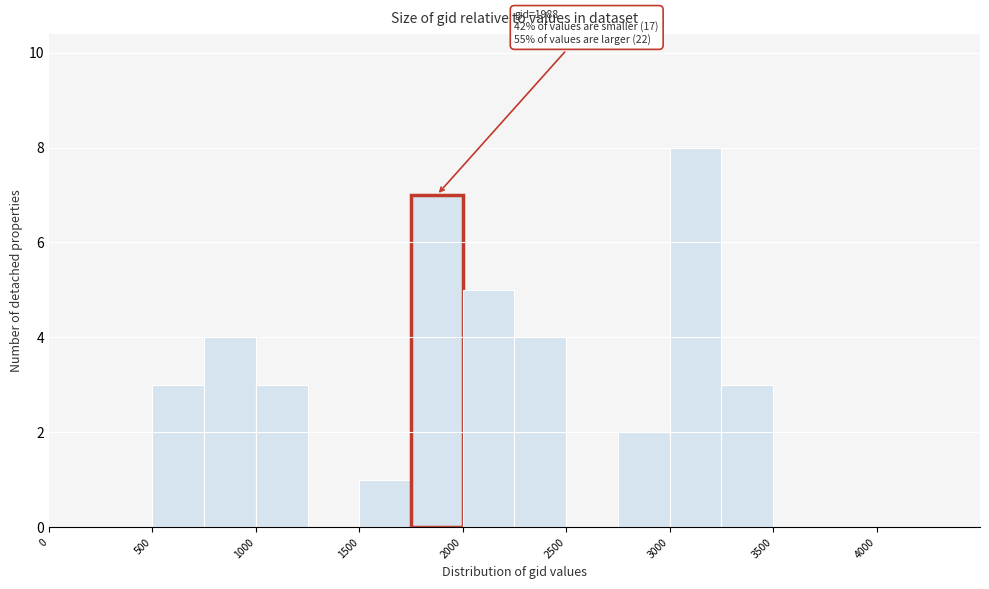

Over which range of the x-axis is the bar tallest?

3000 to 3250